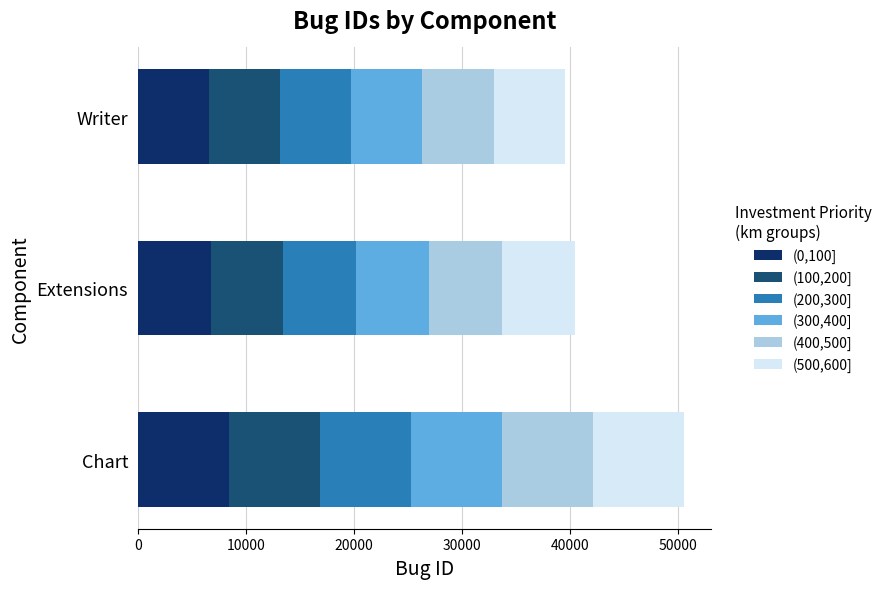

What is the lowest value of the (0,100] series?

6584.2